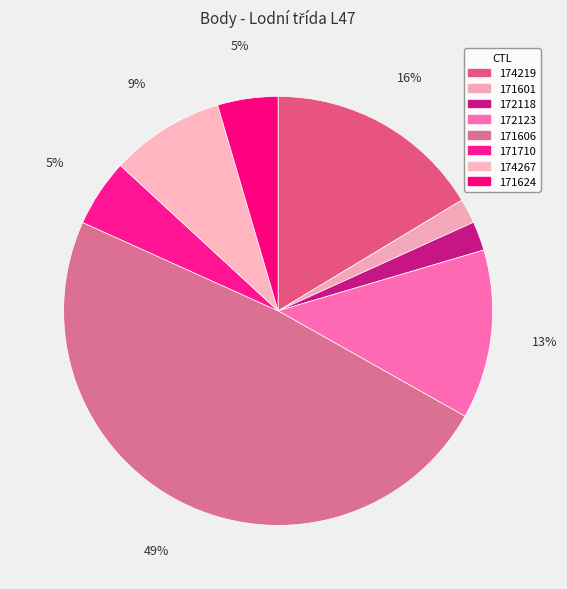

How many segments does this pie chart have?

8